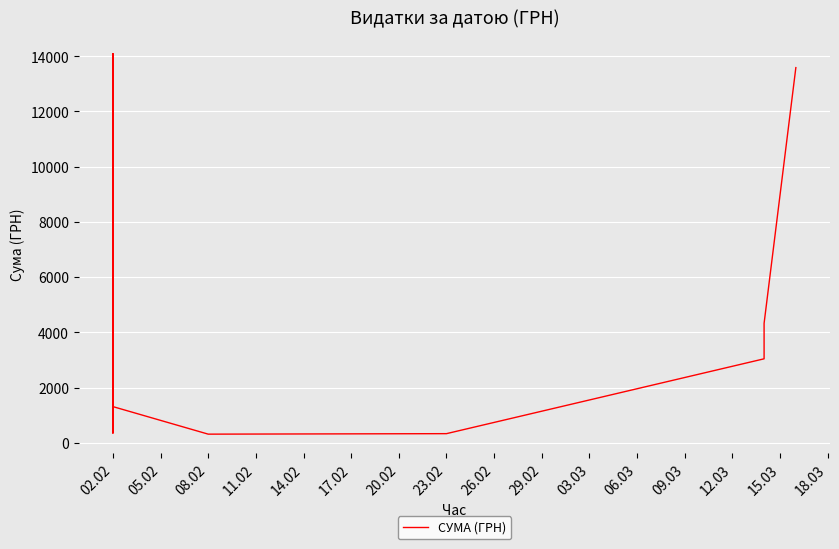

What is the maximum value shown in the chart?

14092.3